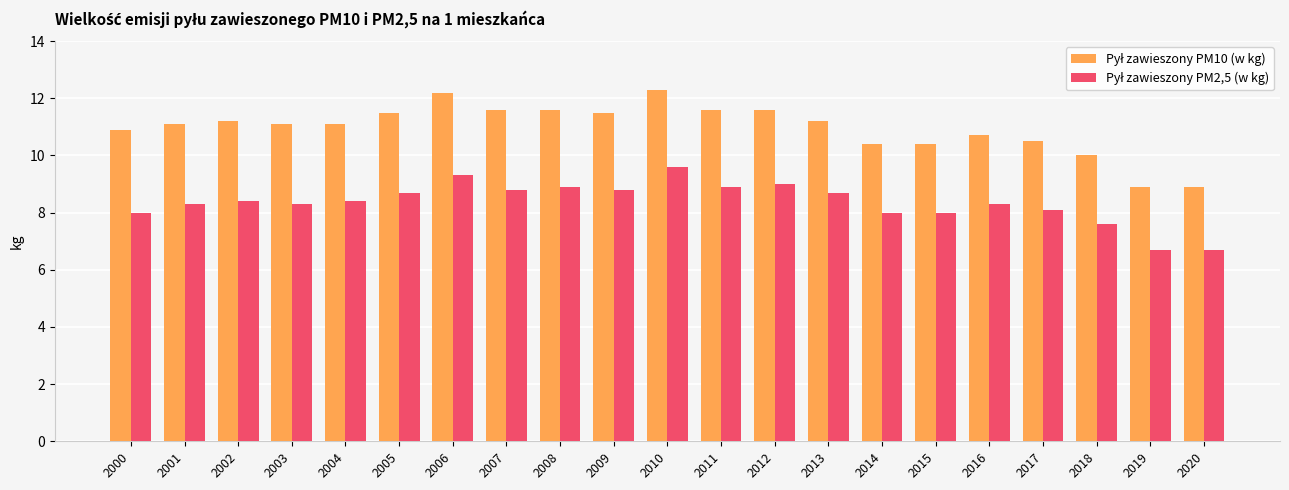

What is the total value across all series at 2015?

18.4